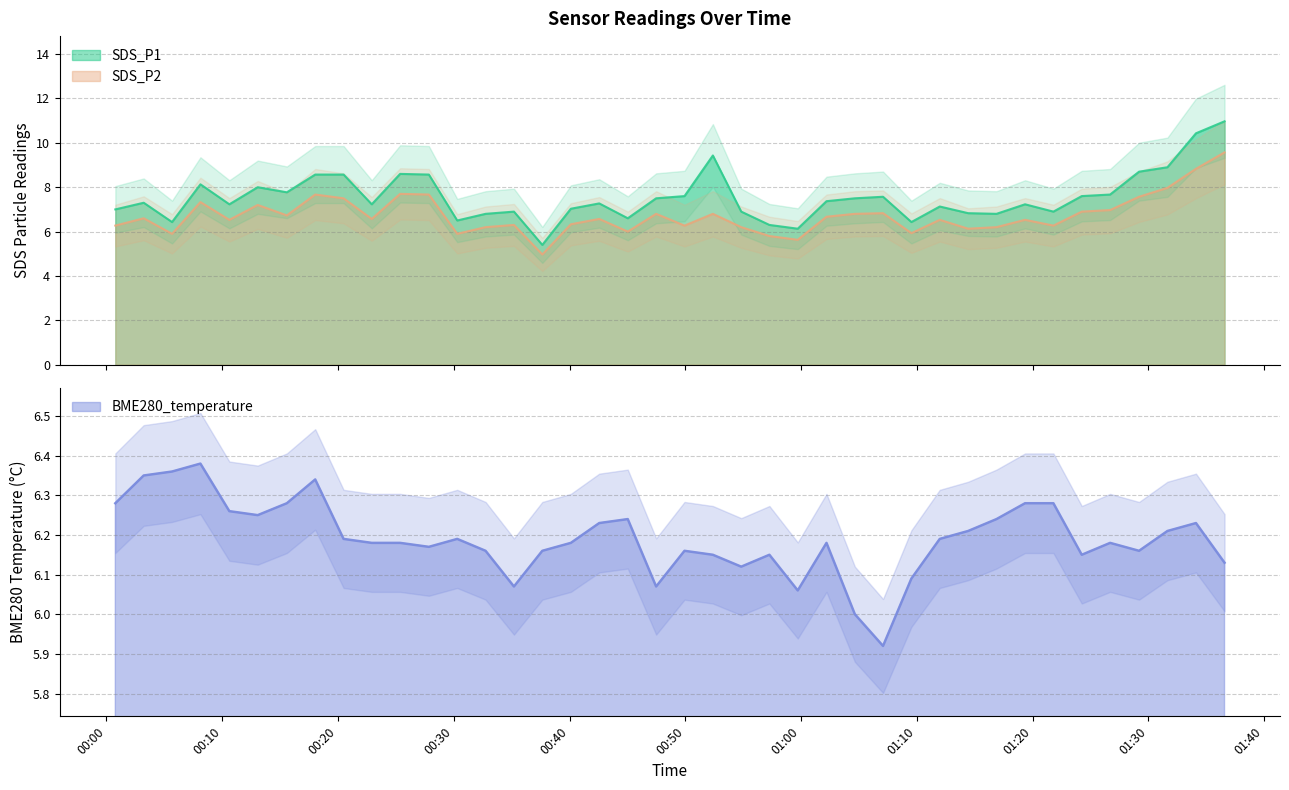

At 2022/11/29 00:49:56, list the series in order from smallest to largest.

BME280_temperature, SDS_P2, SDS_P1